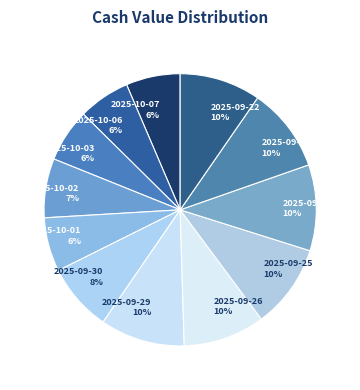

Is the sum of 2025-09-22 and 2025-09-25 greater than half?

No